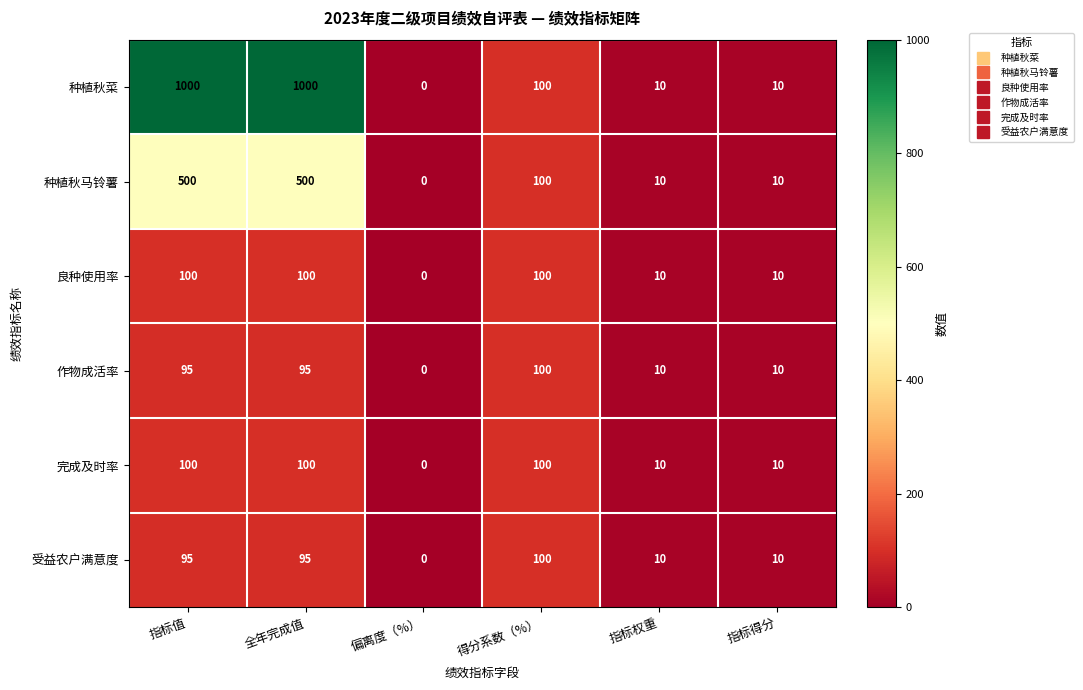

What is the sum of the 良种使用率 values at 指标得分 and 全年完成值?

110